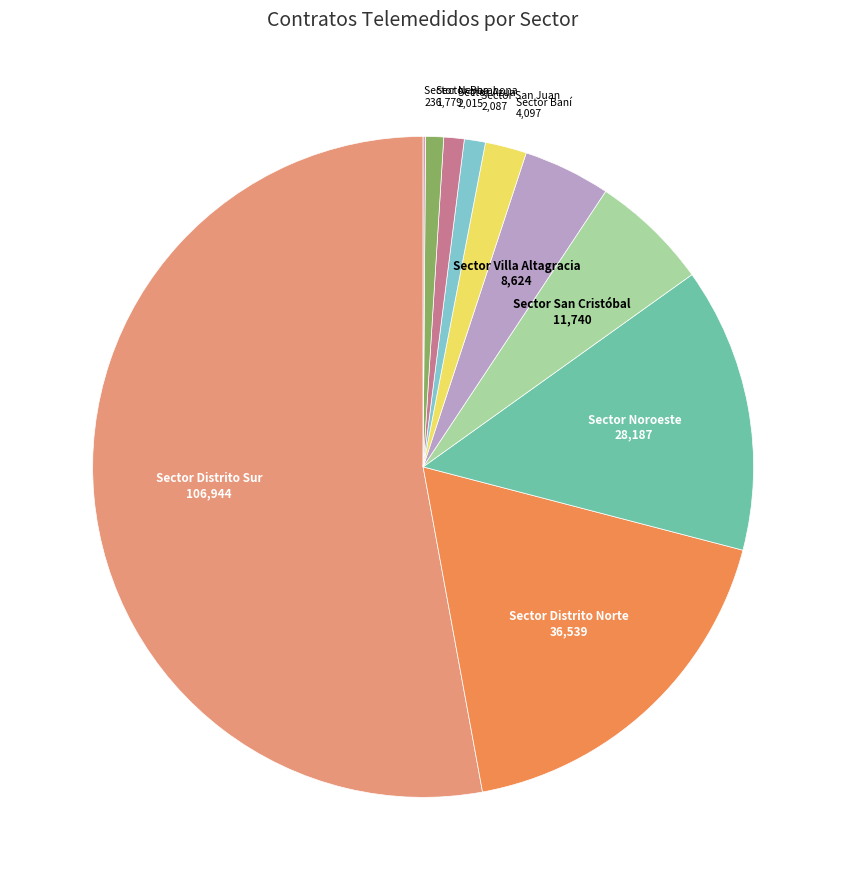

Approximately how many times larger is the value at Sector Distrito Sur compared to Sector San Cristóbal?

9.1